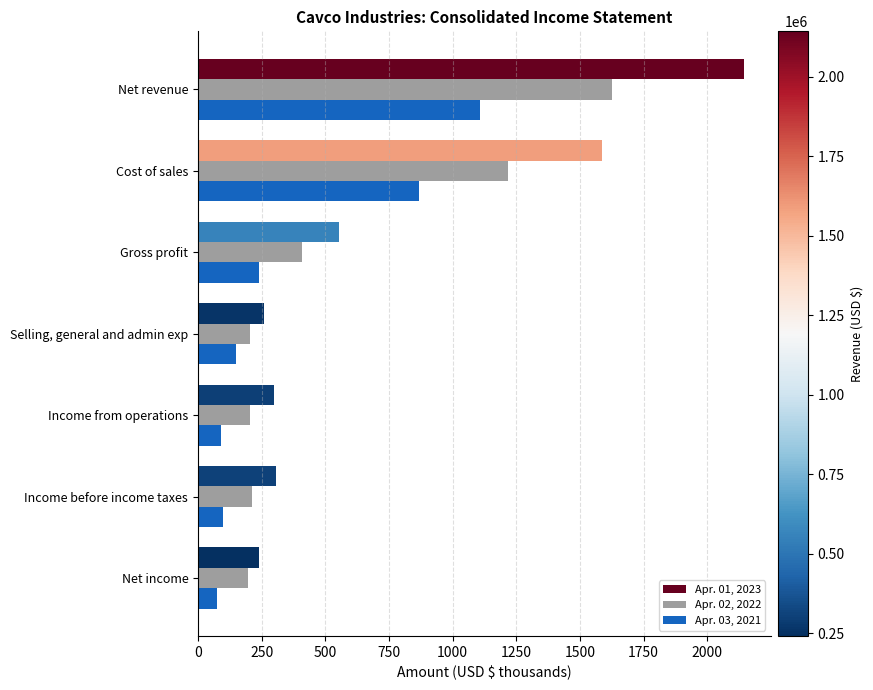

Rank the series at Gross profit from lowest to highest value.

Apr. 03, 2021, Apr. 02, 2022, Apr. 01, 2023